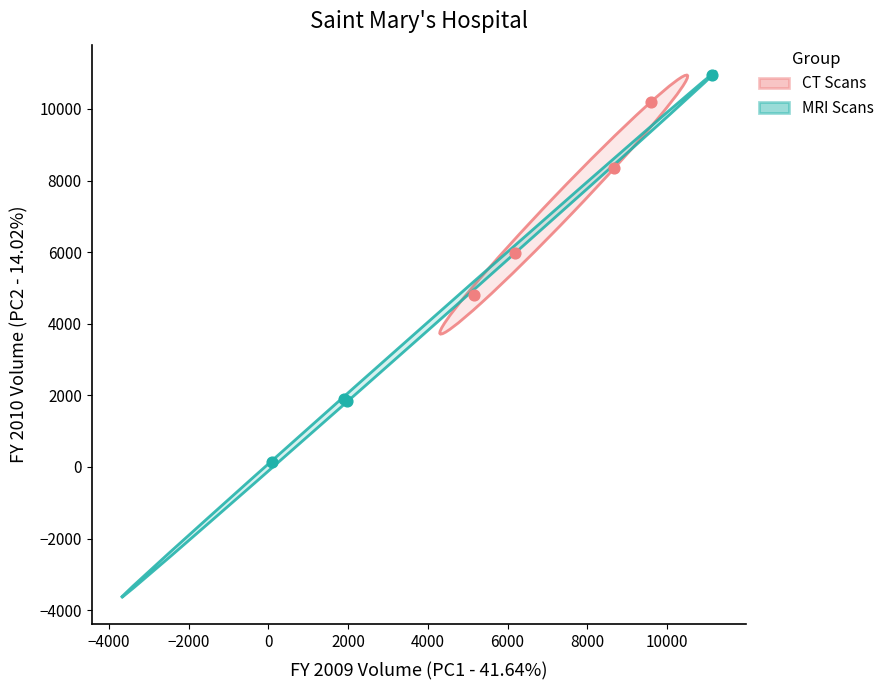

Which series reaches the maximum Y coordinate?

MRI Scans